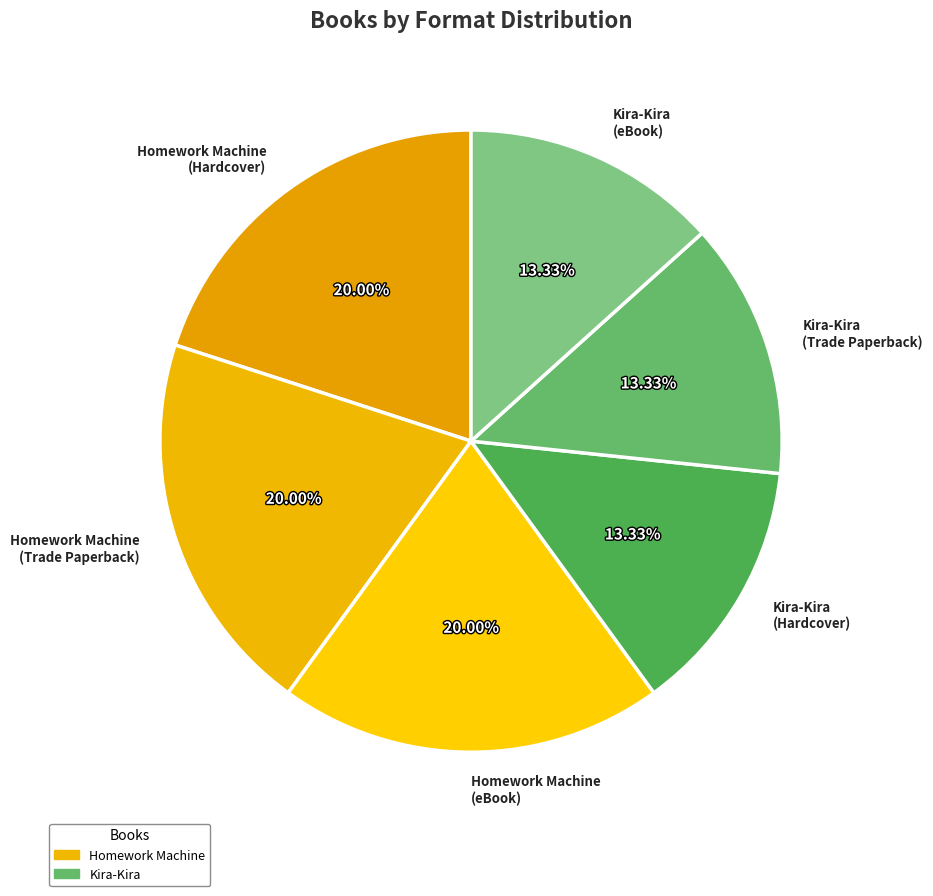

To the nearest percent, what is the average slice percentage?

17%